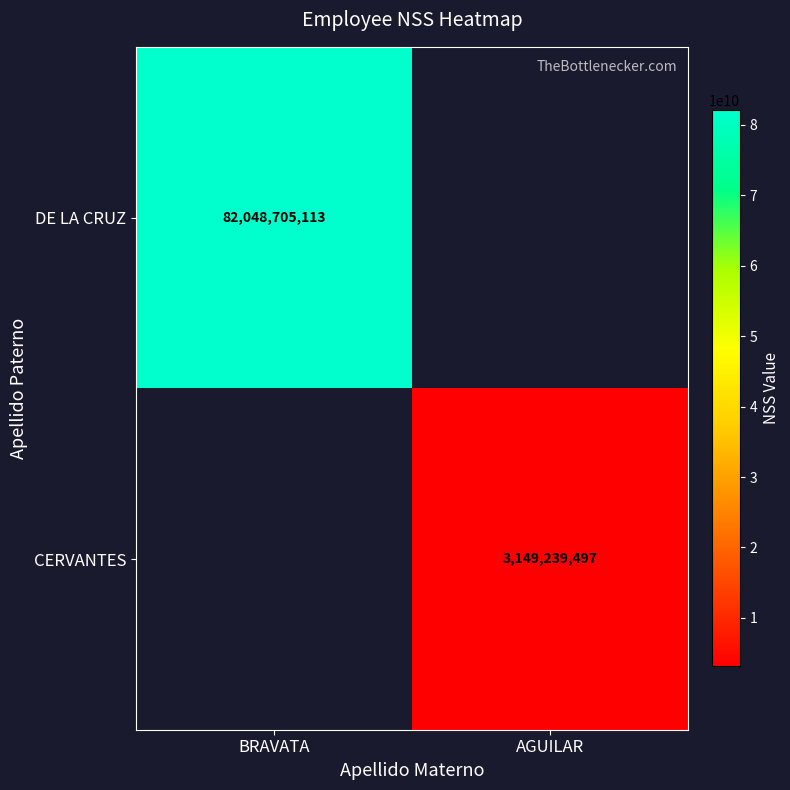

Is it true that DE LA CRUZ equals 82048705113 at BRAVATA?

True